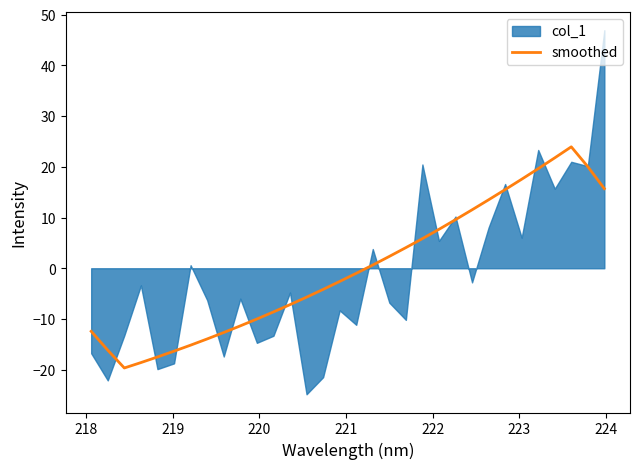

What is the minimum value for smoothed?

-19.7